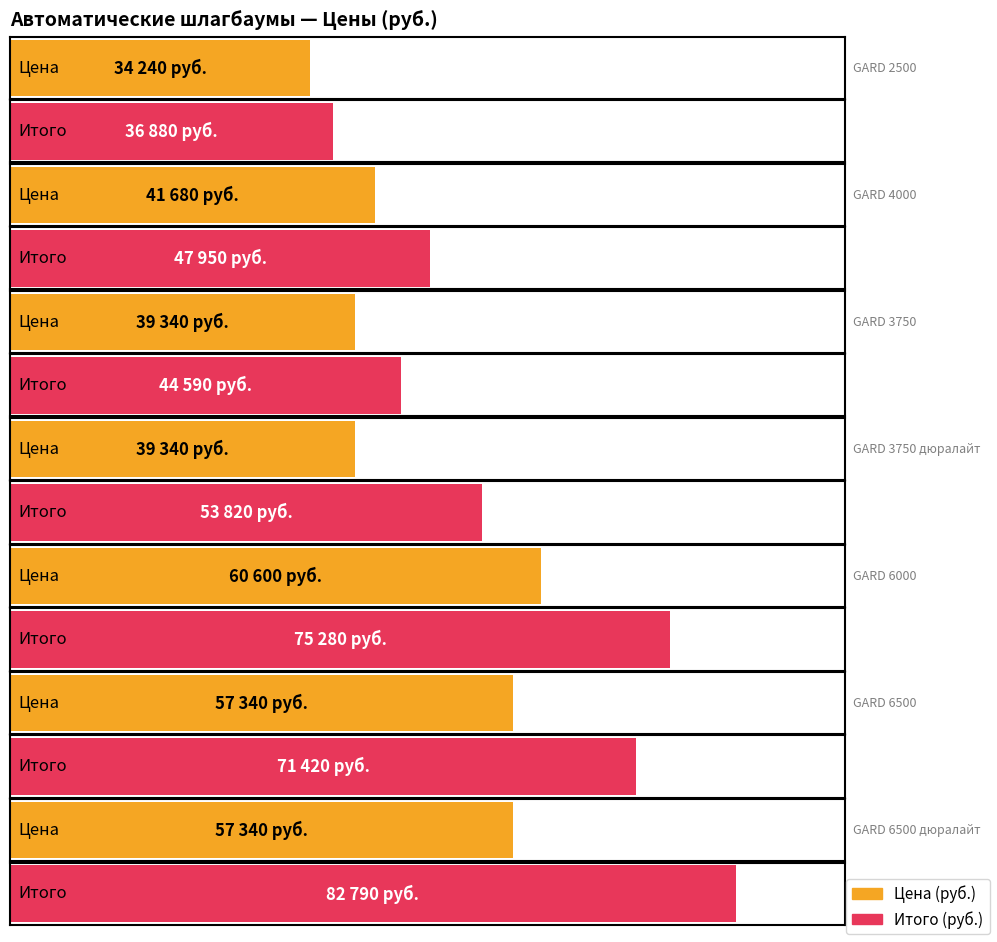

The Цена (руб.) series shows 60600 at GARD 6000. True or false?

True